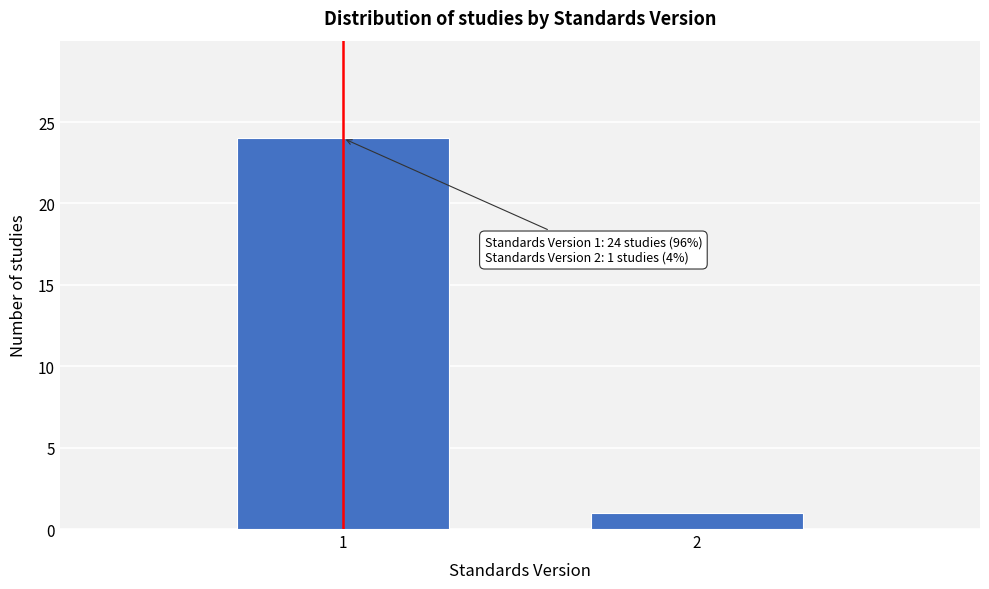

Reading left to right, transcribe all the data shown in this chart.

24	1